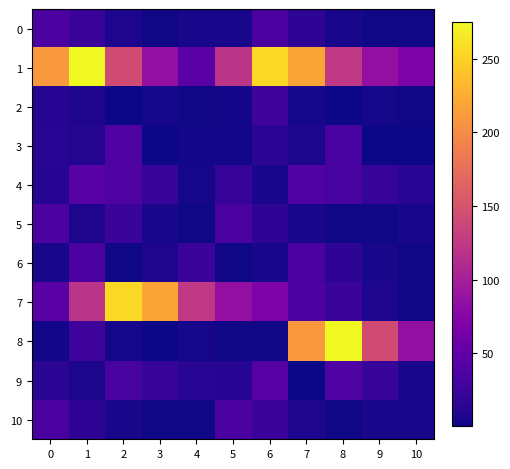

At 8, list the series in order from smallest to largest.

row_2, row_5, row_10, row_0, row_6, row_7, row_3, row_4, row_9, row_1, row_8